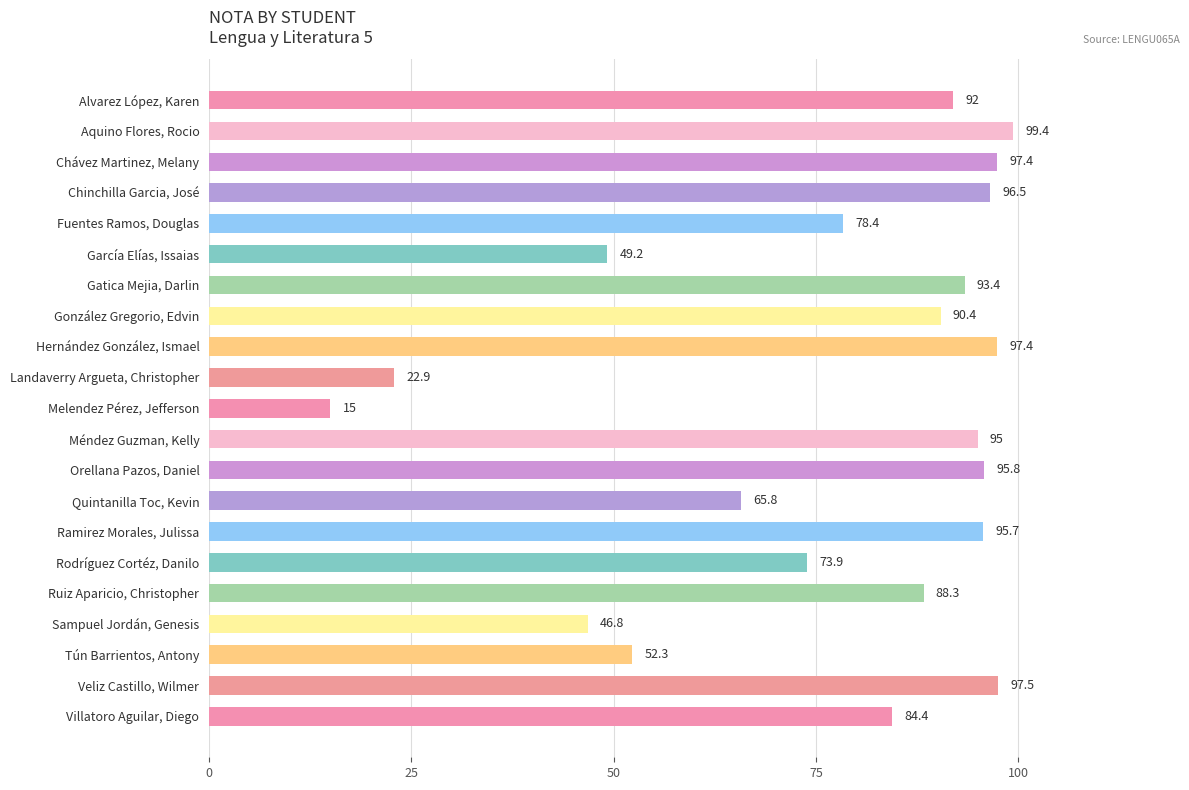

At which category does the chart reach its minimum across all series?

Melendez Pérez, Jefferson